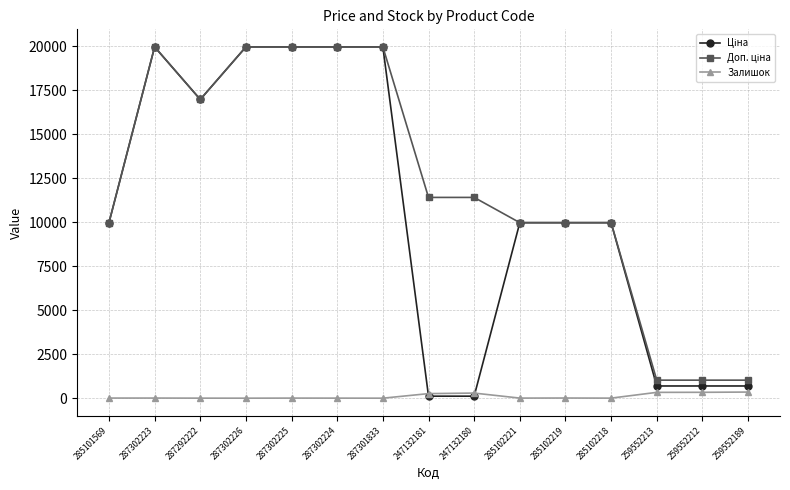

At how many categories does at least one series exceed 14053?

6